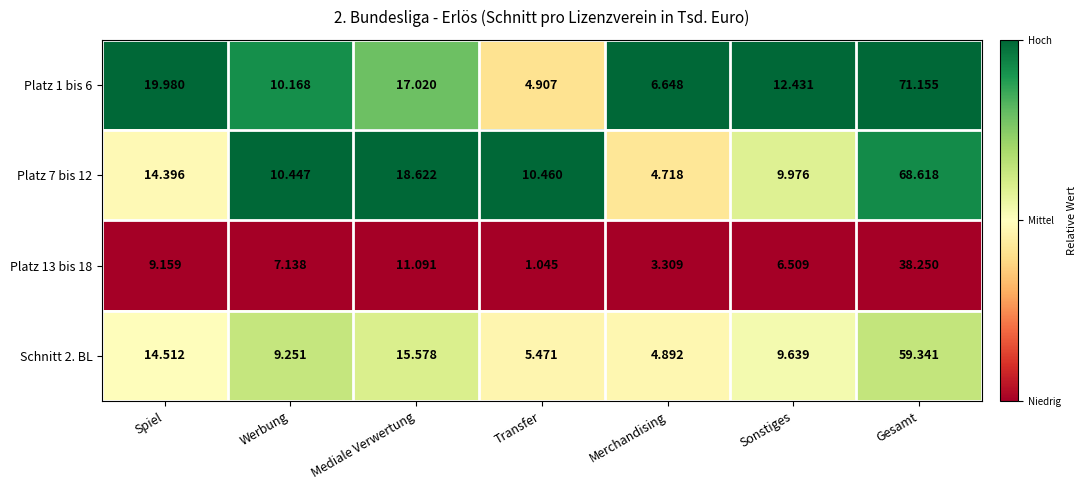

Rank the series at Mediale Verwertung from highest to lowest value.

Platz 7 bis 12, Platz 1 bis 6, Schnitt 2. BL, Platz 13 bis 18